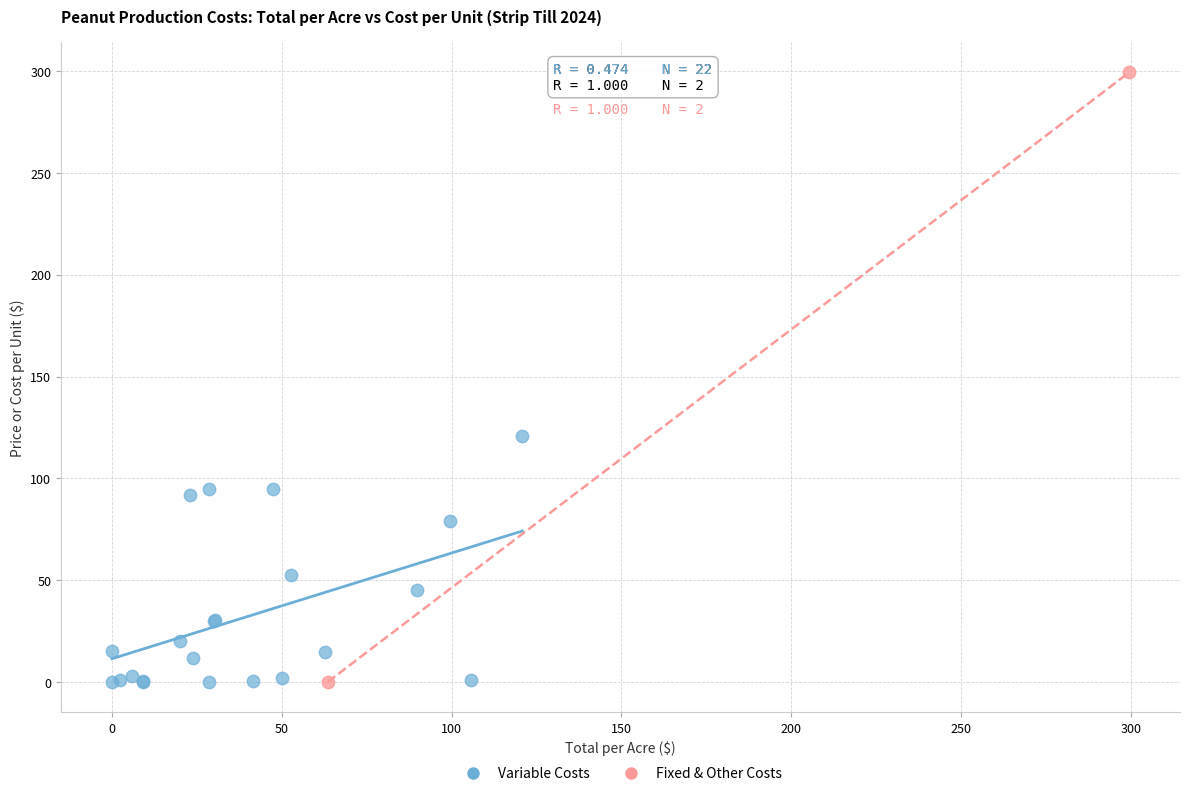

What are all the series names shown in the legend?

Variable Costs, Fixed & Other Costs